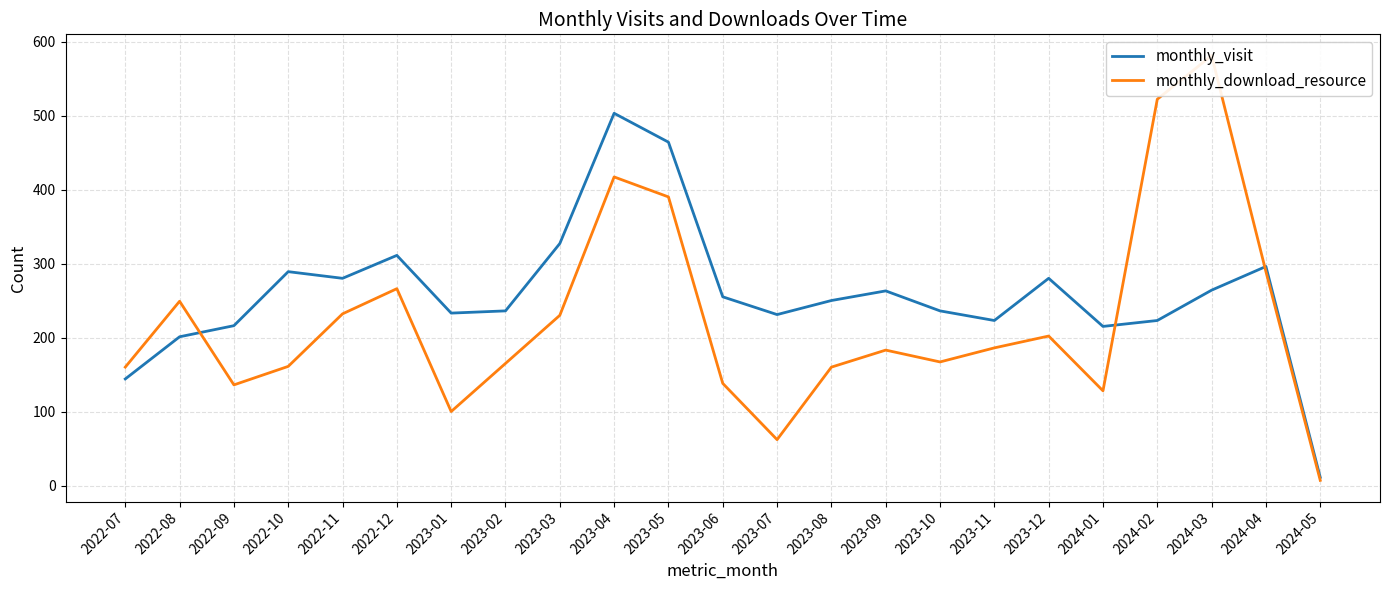

What is the approximate value of monthly_download_resource at 2022-07, to the nearest 50?

150